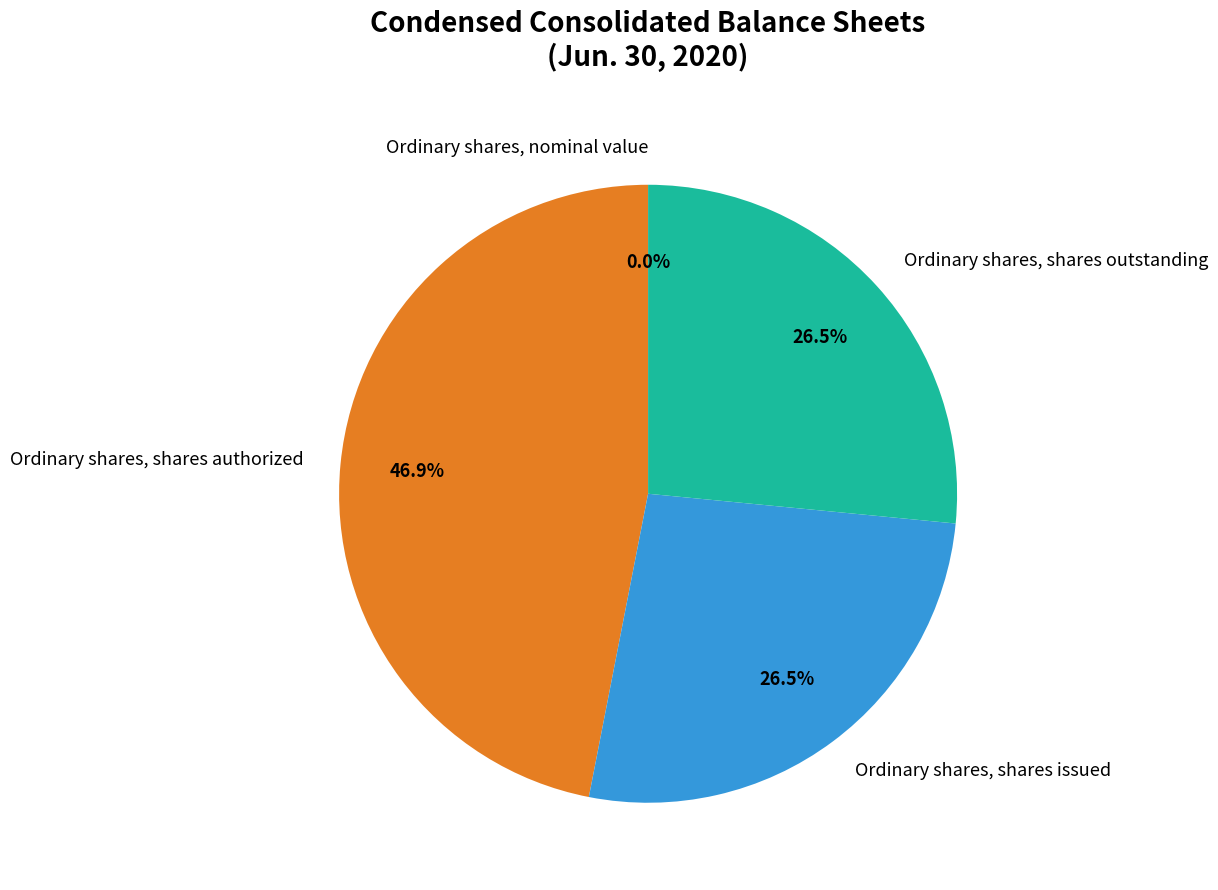

Does any single category account for the majority?

No